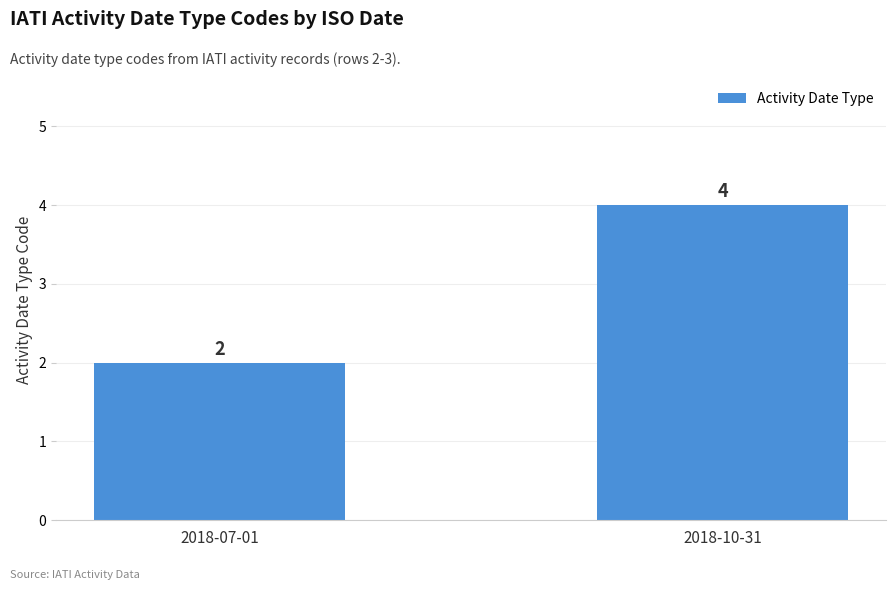

What position from the right is 2018-10-31?

1